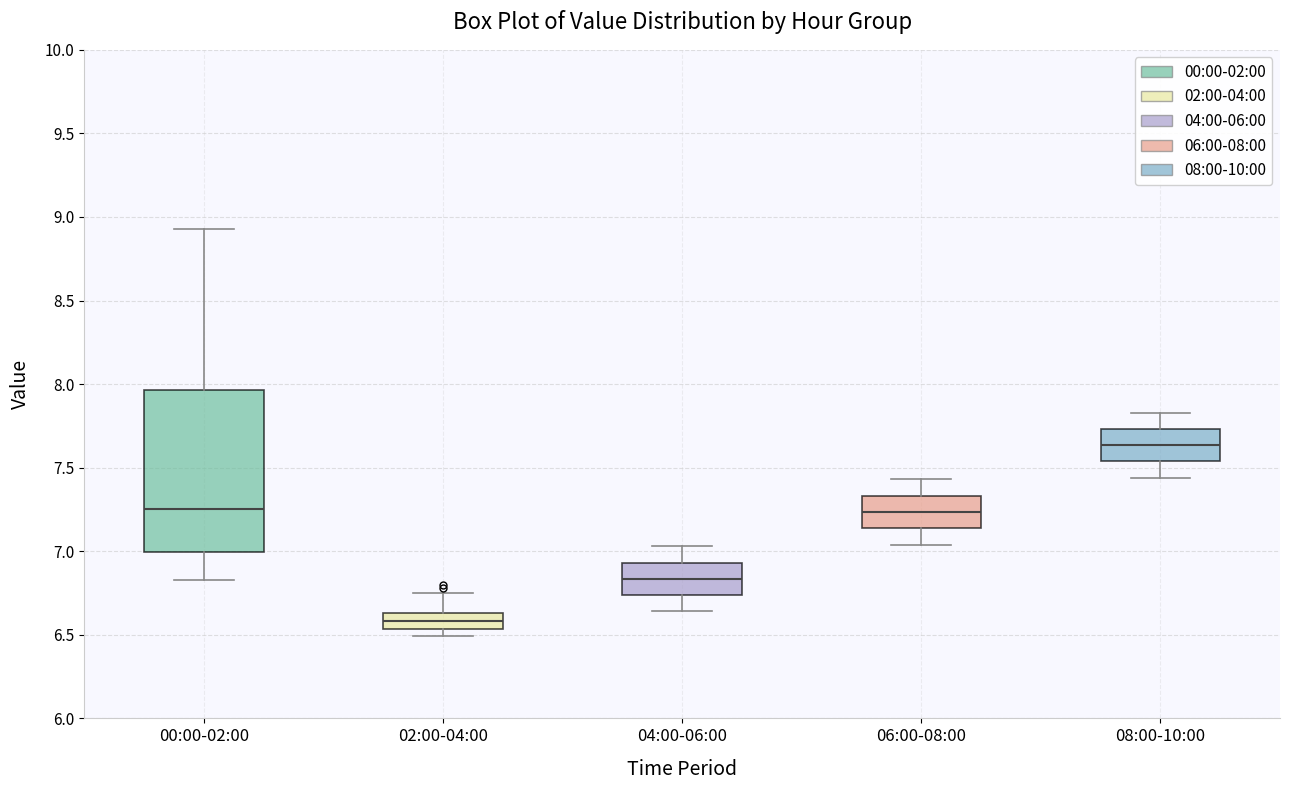

Reading left to right, read every box against the y-axis: the position of its median line, the range the box covers, and the ends of its whiskers. The values are not printed on the chart, so give them approximately, as read against the axis.

00:00-02:00: median 7.25, box 7.00 to 7.95, whiskers 6.85 to 8.95
02:00-04:00: median 6.60, box 6.55 to 6.65, whiskers 6.50 to 6.75
04:00-06:00: median 6.85, box 6.75 to 6.95, whiskers 6.65 to 7.05
06:00-08:00: median 7.25, box 7.15 to 7.35, whiskers 7.05 to 7.45
08:00-10:00: median 7.65, box 7.55 to 7.75, whiskers 7.45 to 7.85